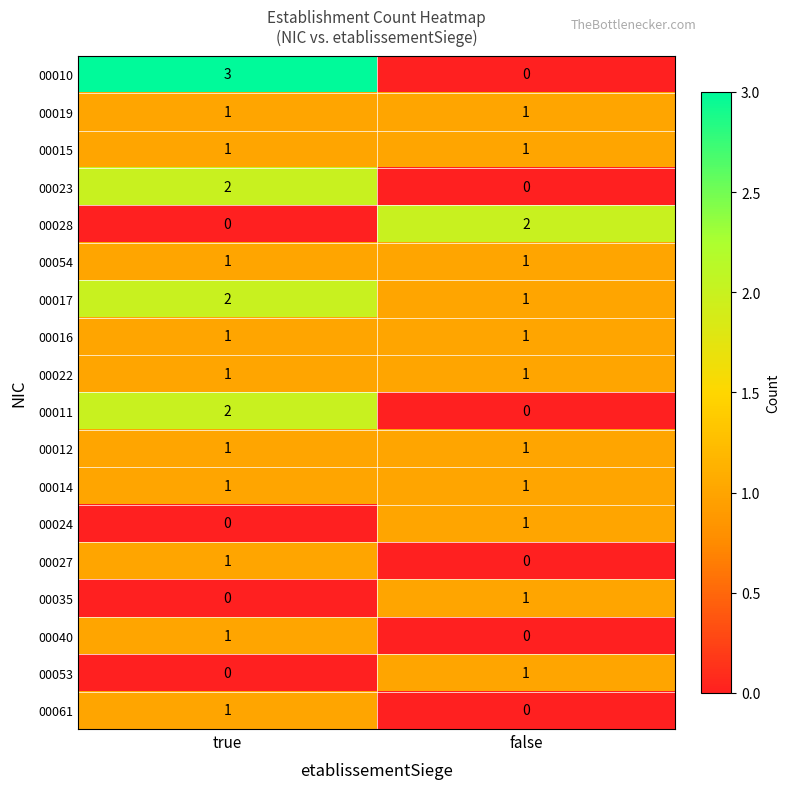

What is the total value across all series at true?

19